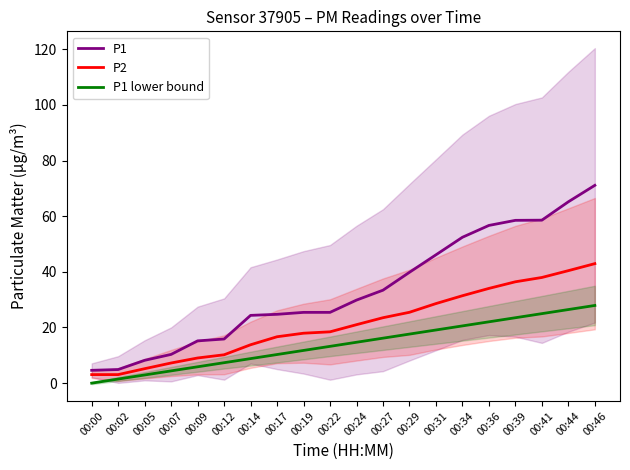

Reading left to right, extract all data points from this chart.

P1: 4.6	4.9	8.2	10.3	15.2	15.9	24.4	24.7	25.4	25.4	29.8	33.4	39.8	46.1	52.4	56.7	58.5	58.6	65.2	71.1
P2: 3.1	3.1	5.2	7.2	9.0	10.2	13.8	16.7	17.9	18.4	21.0	23.5	25.5	28.6	31.4	34.0	36.4	38.0	40.4	42.9
P1 lower bound: 0.0	1.5	2.9	4.4	5.9	7.3	8.8	10.3	11.8	13.2	14.7	16.2	17.6	19.1	20.6	22.0	23.5	25.0	26.4	27.9